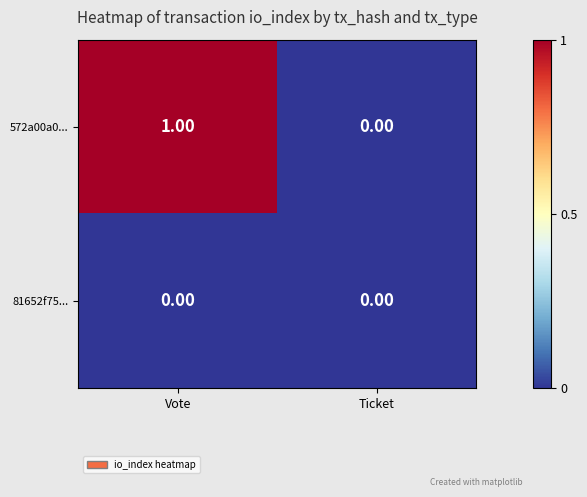

At which category does the chart reach its peak across all series?

Vote